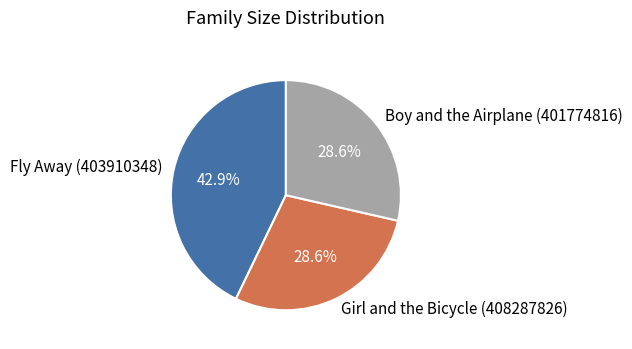

Is it true that Fly Away (403910348) is 55% of the pie?

False